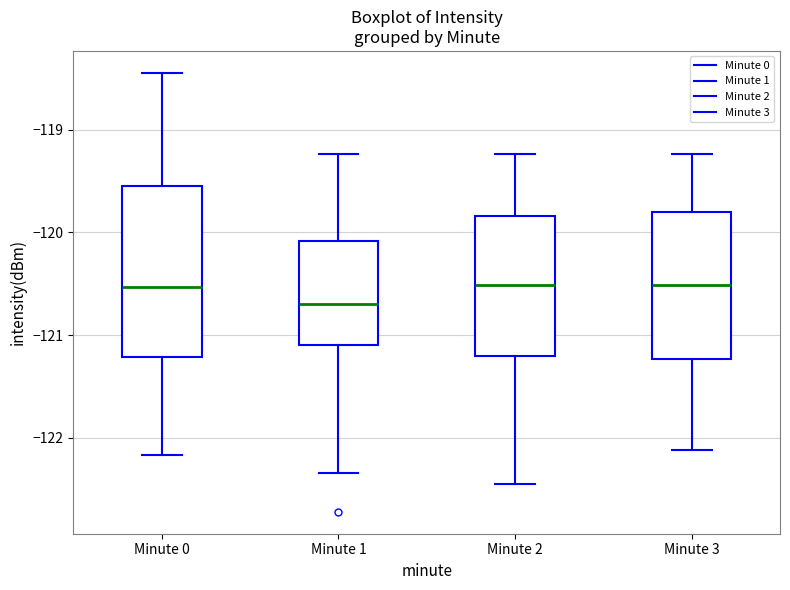

Comparing the boxes themselves (not the whiskers), which one is the tallest?

Minute 0